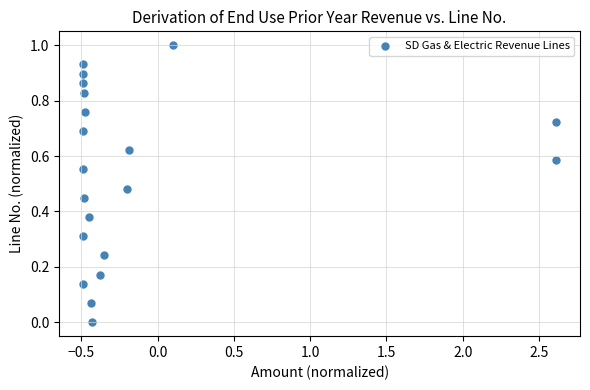

What is the range of X values (max minus min)?

3.1